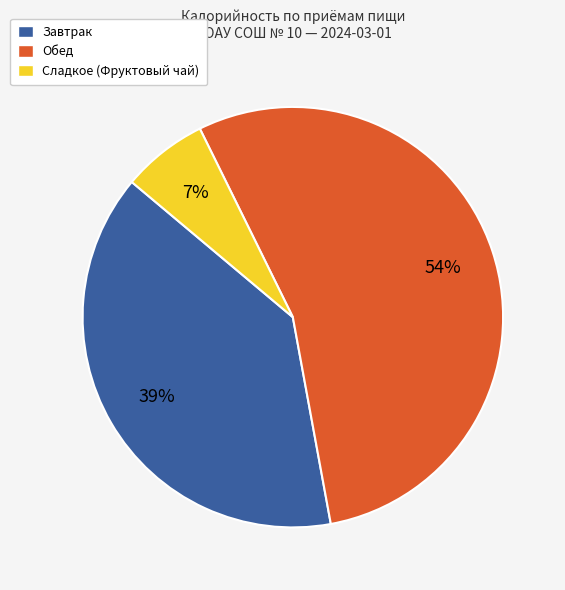

Rank the categories by value from highest to lowest.

Обед, Завтрак, Сладкое (Фруктовый чай)